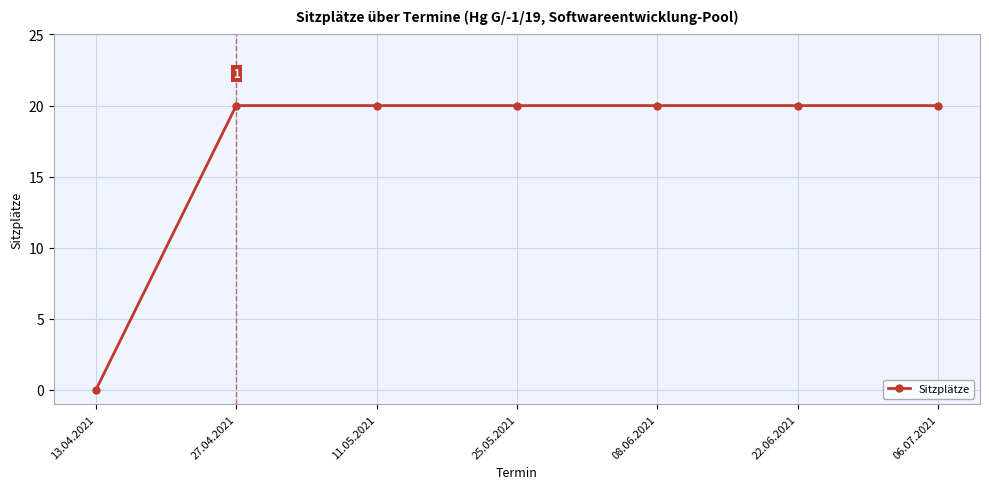

The value at 13.04.2021 is 11. True or false?

False